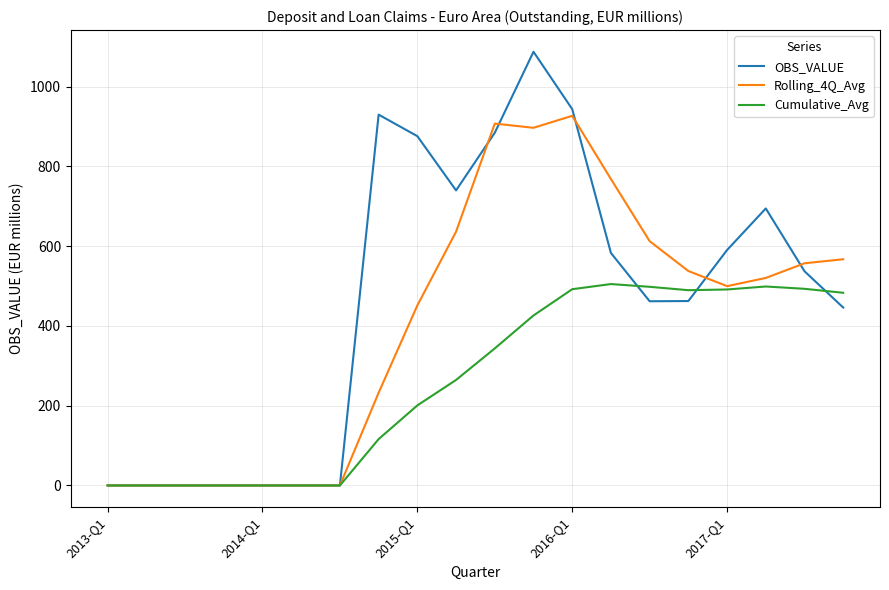

Which series ends up on top after the final intersection of Rolling_4Q_Avg and OBS_VALUE?

Rolling_4Q_Avg